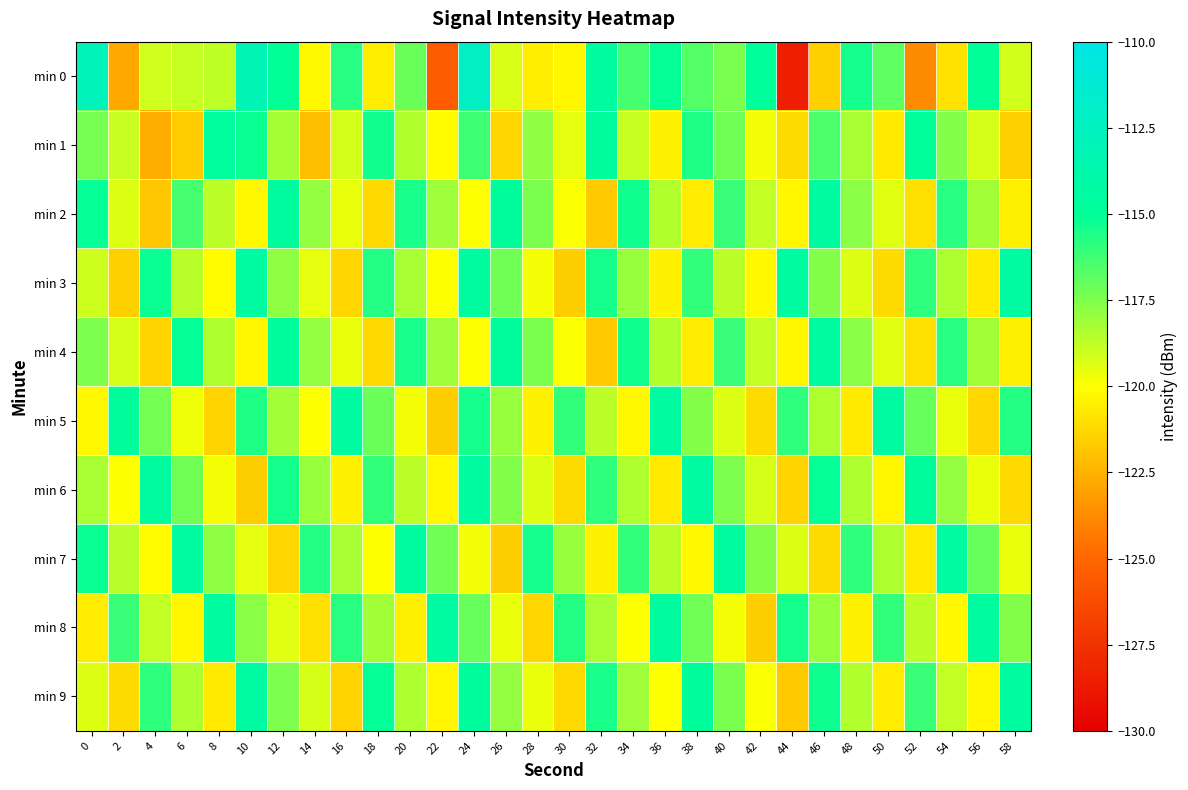

At 10, list the series in order from largest to smallest.

min 0, min 9, min 3, min 1, min 5, min 8, min 7, min 2, min 4, min 6